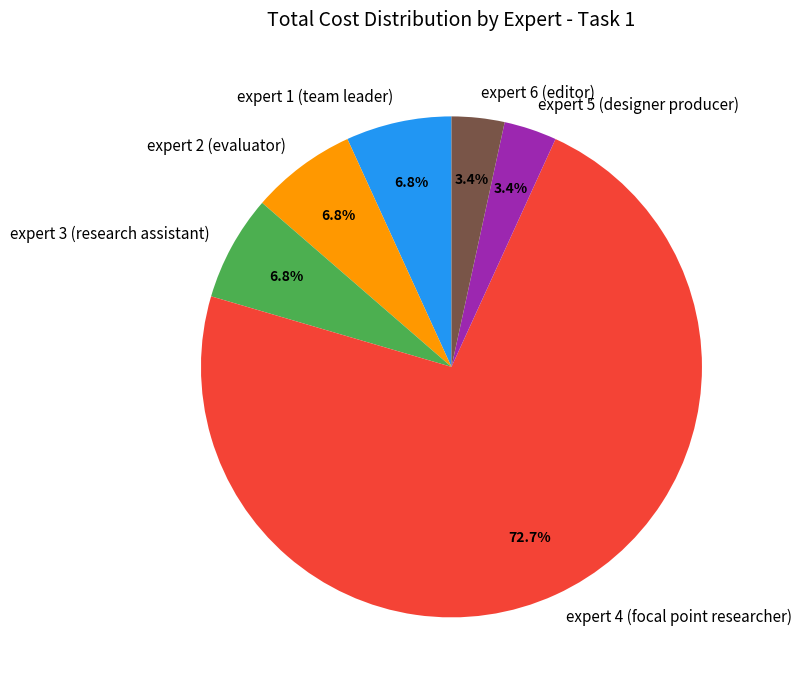

Is it true that expert 4 (focal point researcher) is 1% of the pie?

False